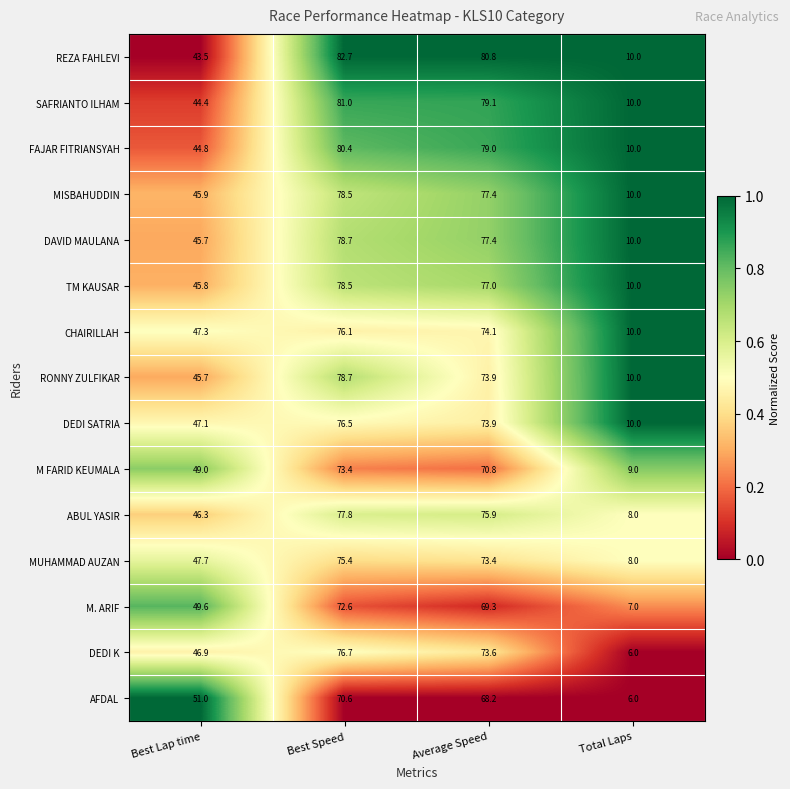

What is the difference between the maximum and minimum values in the FAJAR FITRIANSYAH series?

70.4